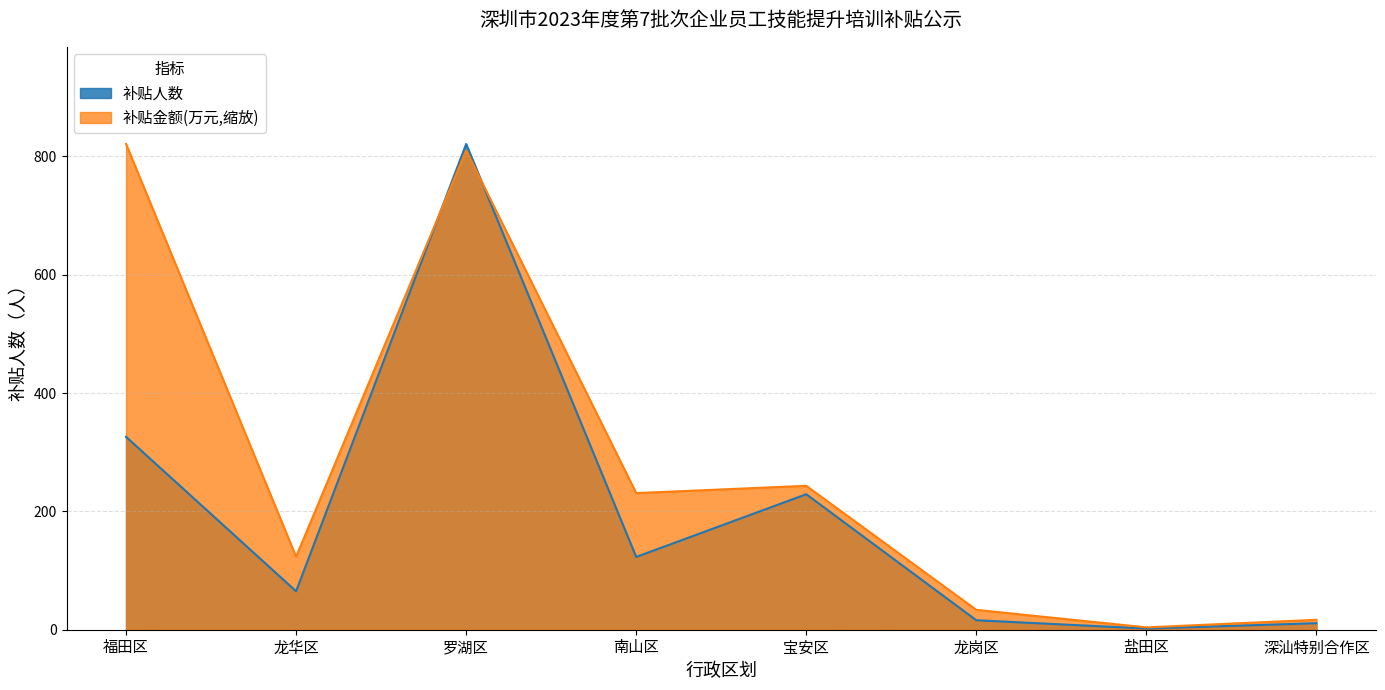

What are all the series names shown in the legend?

补贴人数, 补贴金额(万元,缩放)